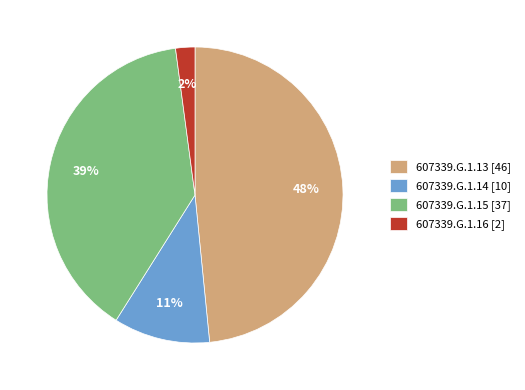

To the nearest percent, what percentage of the pie is 607339.G.1.14?

11%